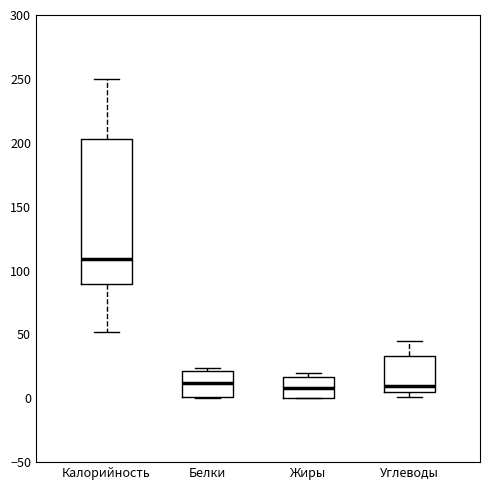

Comparing the boxes themselves (not the whiskers), which one is the tallest?

Калорийность